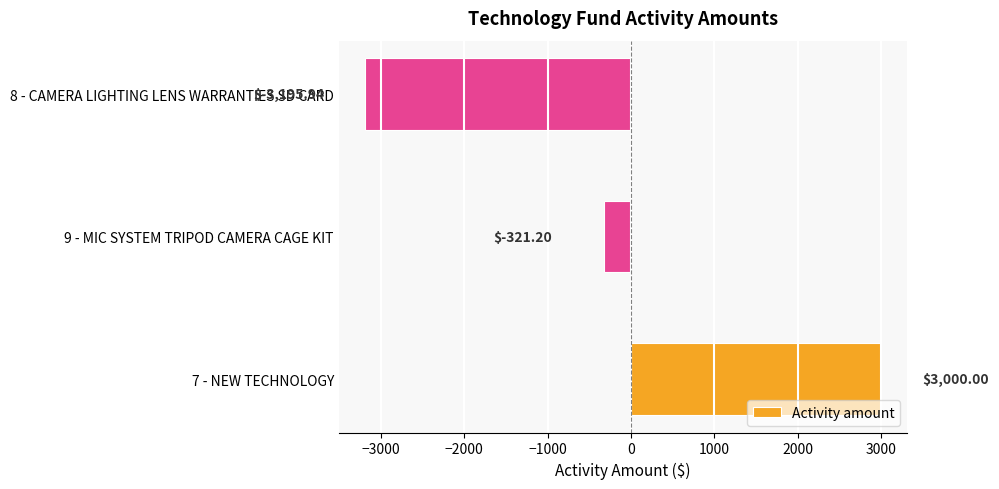

List the labels in order of value, smallest first.

8 - CAMERA LIGHTING LENS WARRANTIES SD CARD, 9 - MIC SYSTEM TRIPOD CAMERA CAGE KIT, 7 - NEW TECHNOLOGY